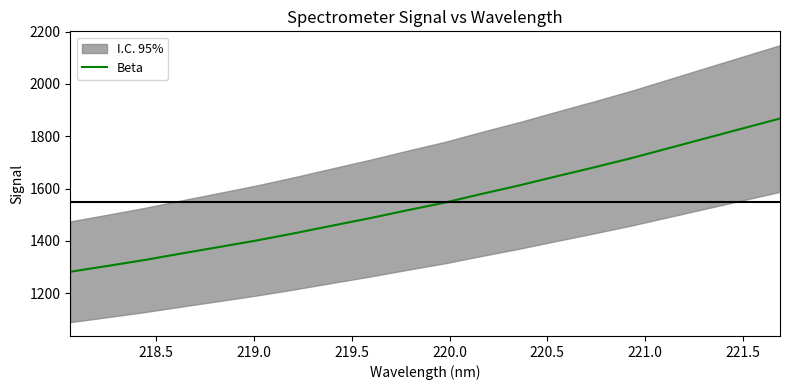

How many lines are shown in the chart?

1